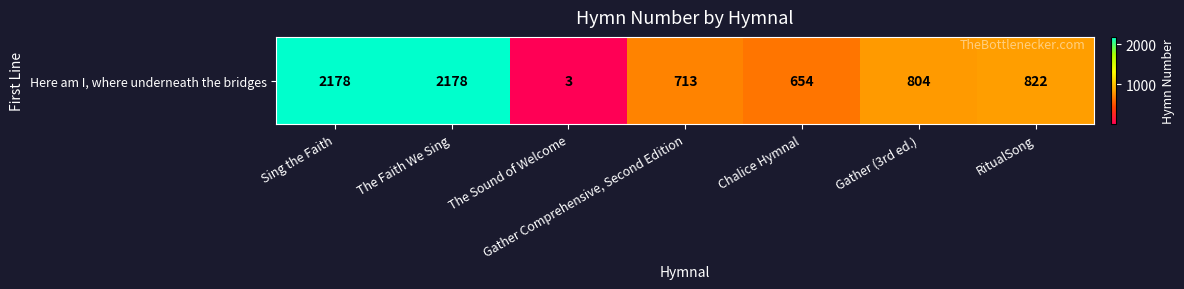

Which label corresponds to the smallest value in the chart?

The Sound of Welcome